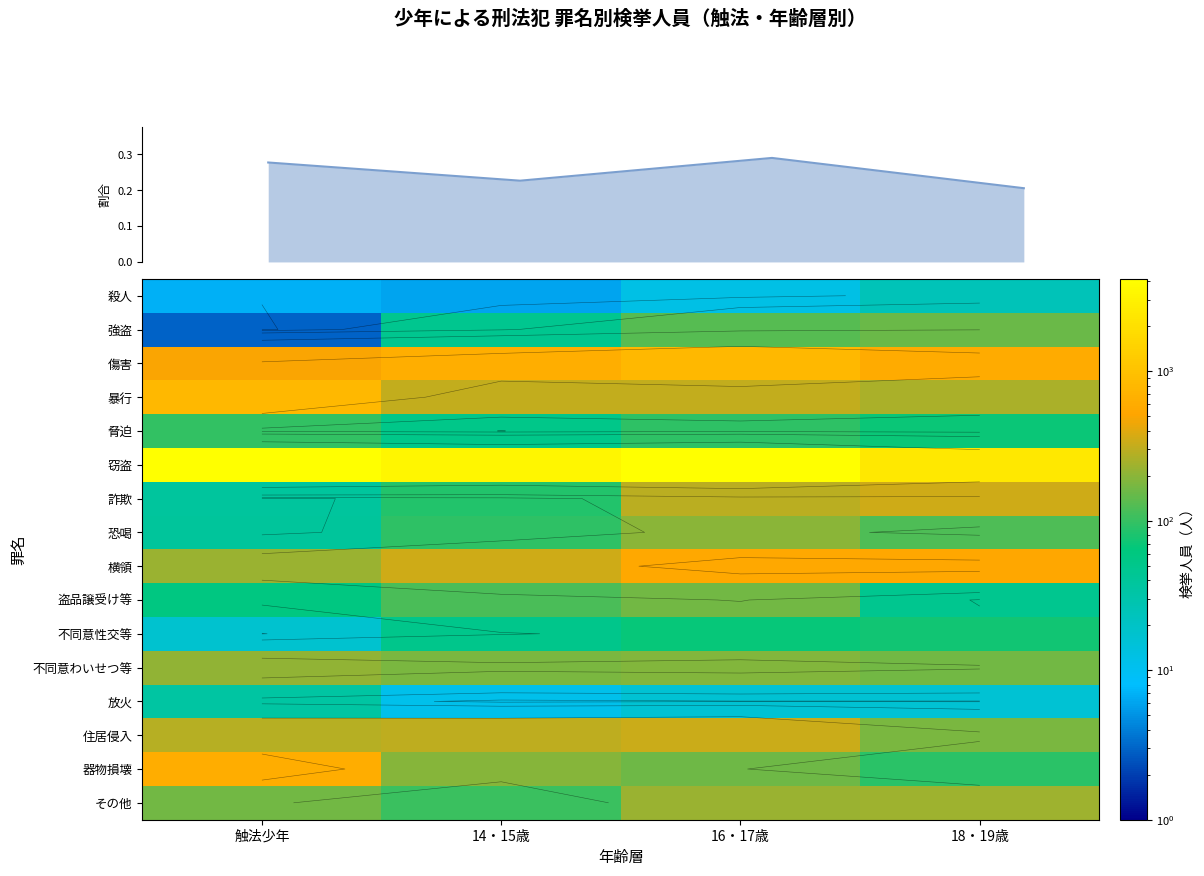

True or false: 脅迫 has a value of 98 at 触法少年.

True